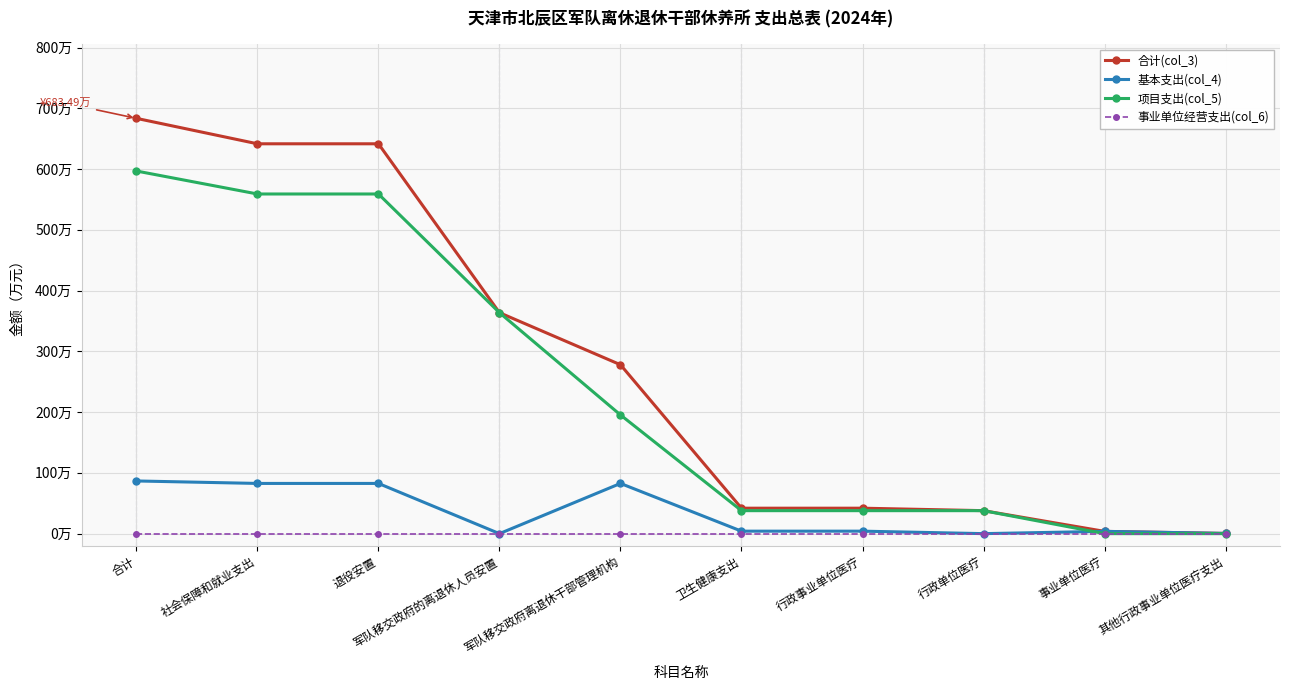

Does the chart have visible grid lines?

Yes